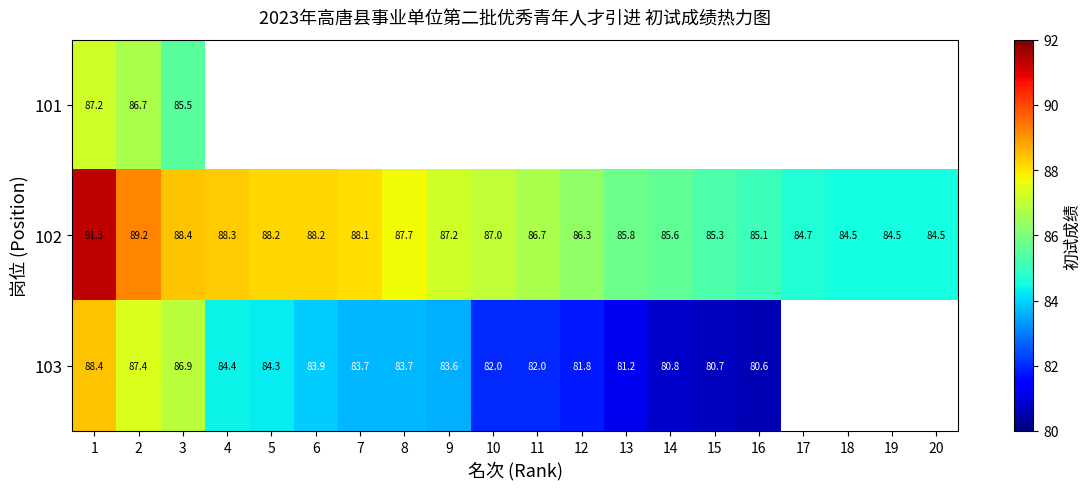

What is the sum of the 102 values at 3 and 1?

179.7